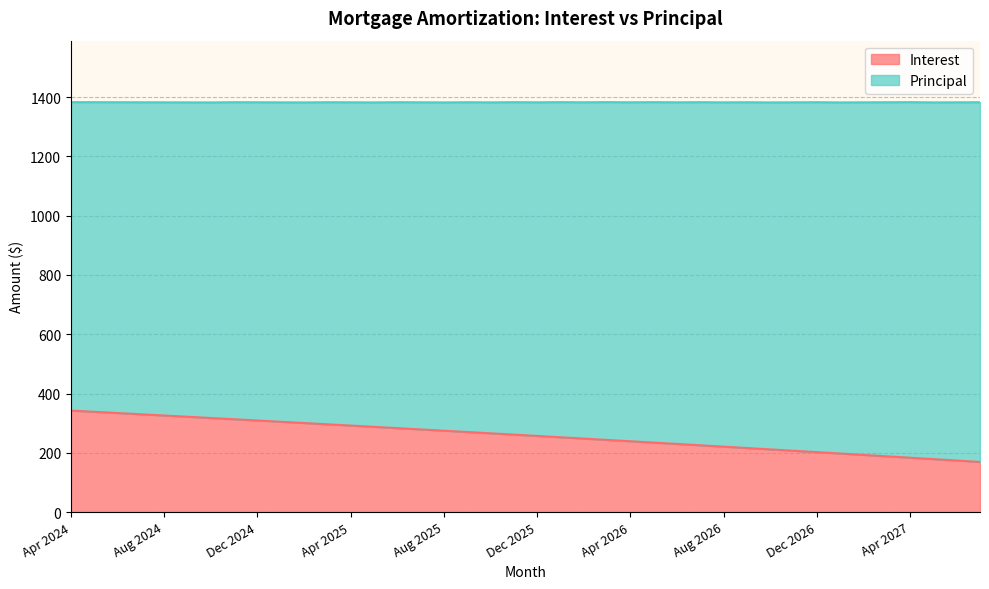

Reading left to right, extract all data points from this chart.

342.4	338.2	334.1	329.9	325.8	321.6	317.4	313.2	308.9	304.7	300.4	296.1	291.8	287.5	283.2	278.8	274.5	270.1	265.7	261.2	256.8	252.3	247.9	243.4	238.9	234.3	229.8	225.2	220.6	216.0	211.4	206.8	202.1	197.4	192.8	188.1	183.3	178.6	173.8	169.0